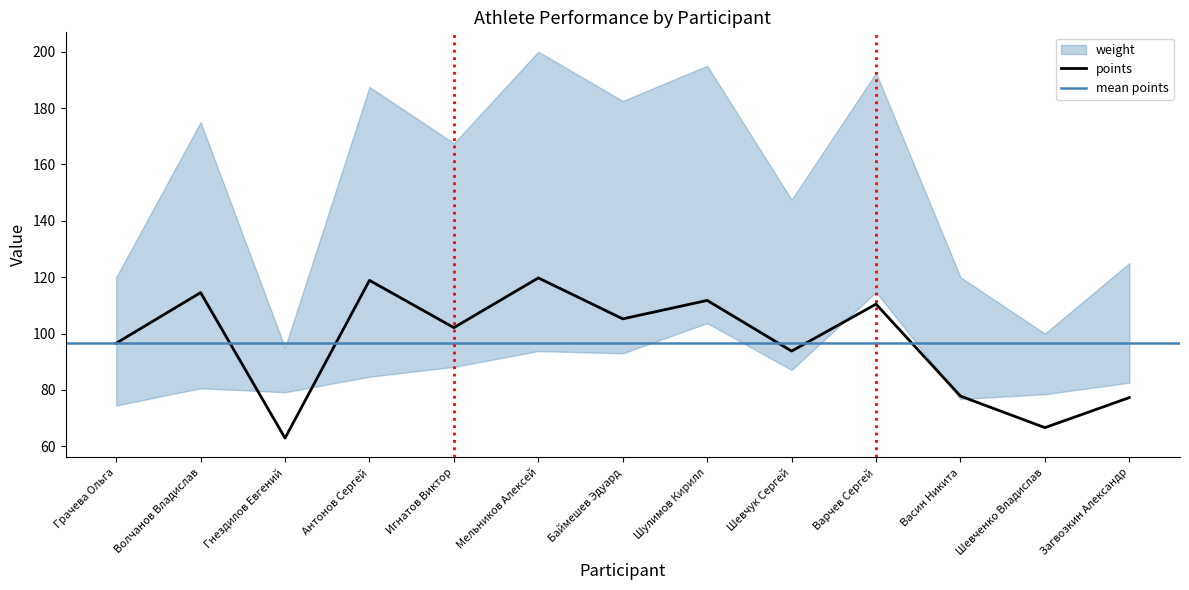

What is the label of the 13th point from the left?

Загвозкин Александр